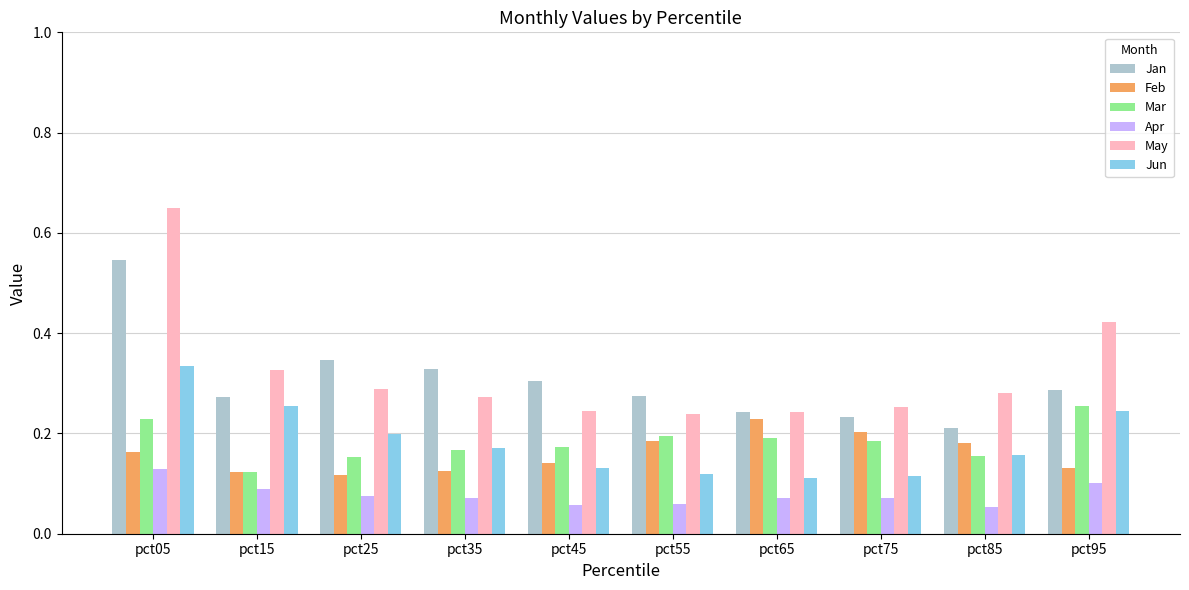

Which series changed the most between pct05 and pct25?

May